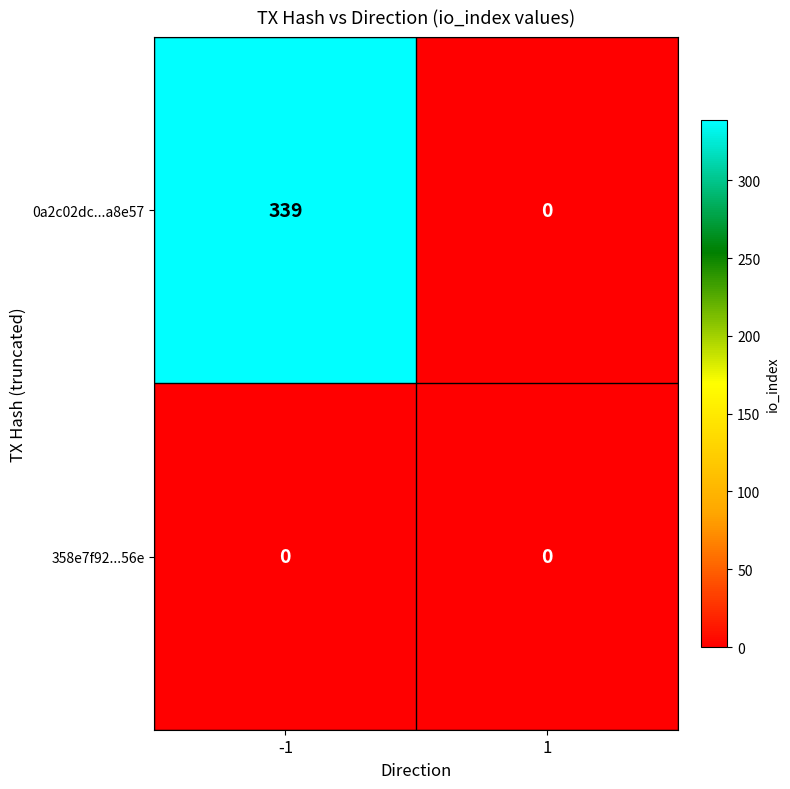

Which series has the widest spread of values?

0a2c02dc...a8e57